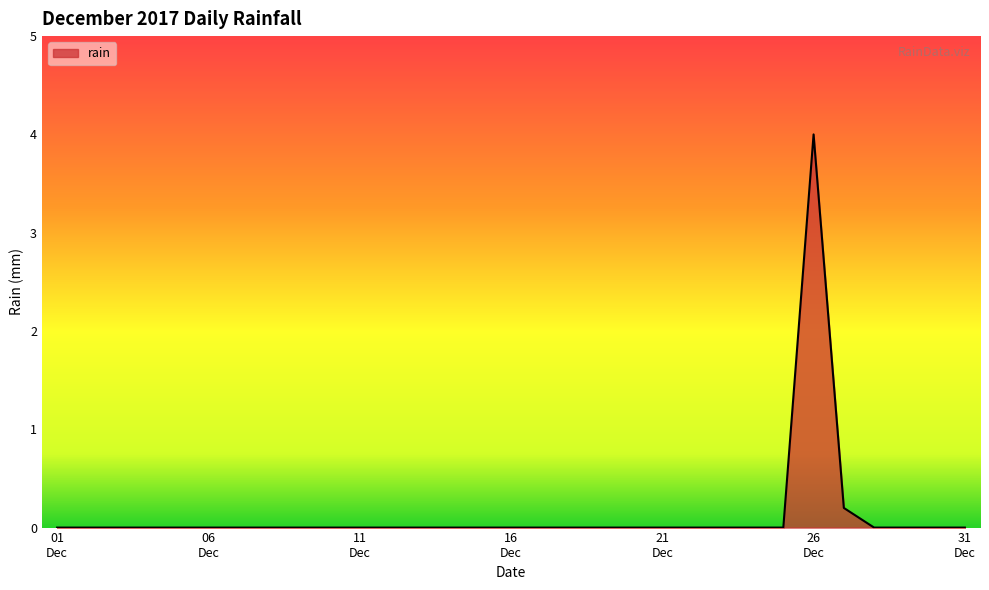

What is the difference between the maximum and minimum values?

4.0